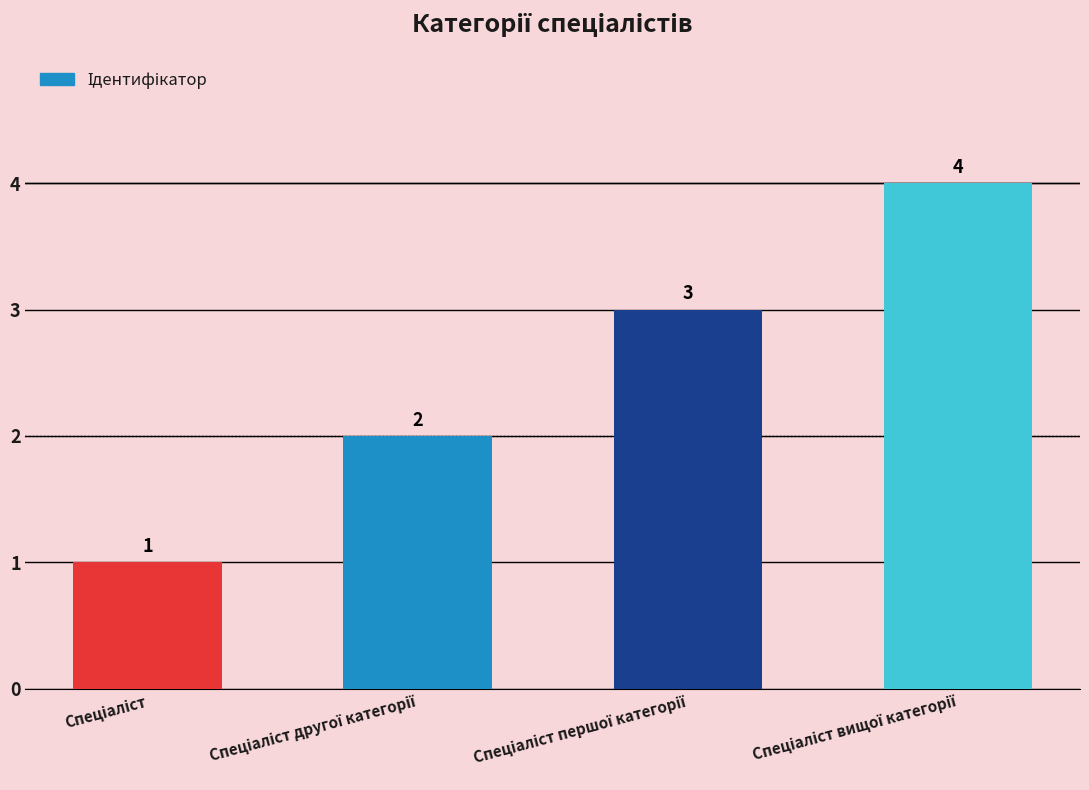

What is the value of the 3rd bar from the left?

3